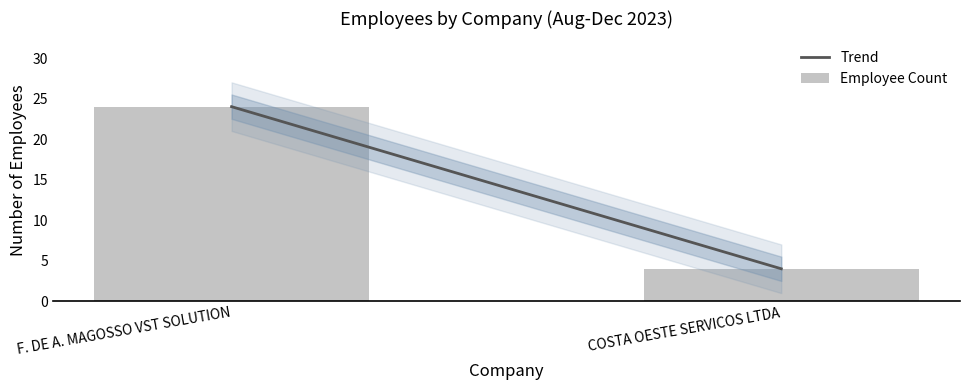

Between F. DE A. MAGOSSO VST SOLUTION and COSTA OESTE SERVICOS LTDA, which is larger?

F. DE A. MAGOSSO VST SOLUTION